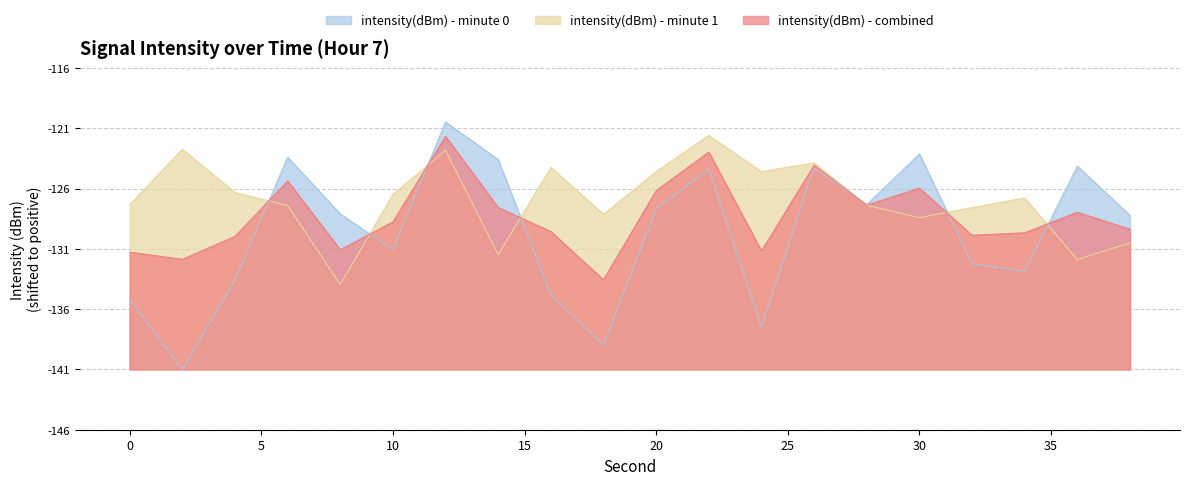

What is the value of the intensity(dBm) - minute 1 point at the 10th from the left?

12.9